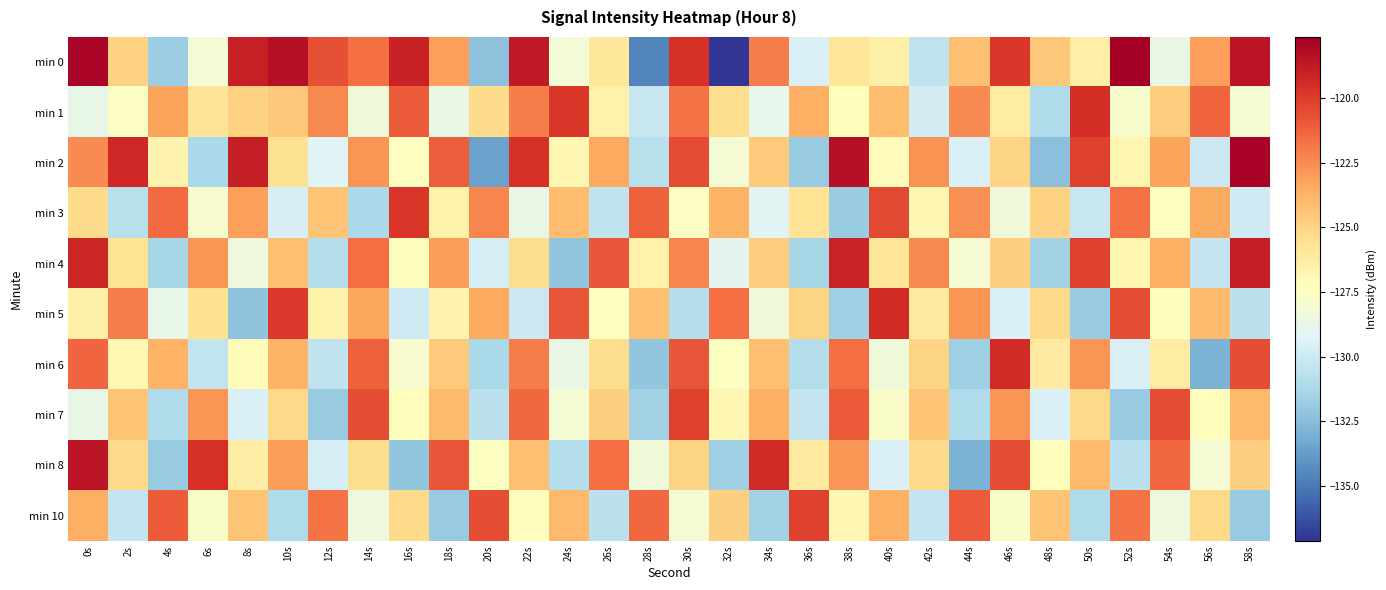

Which series has the widest spread of values?

min 0